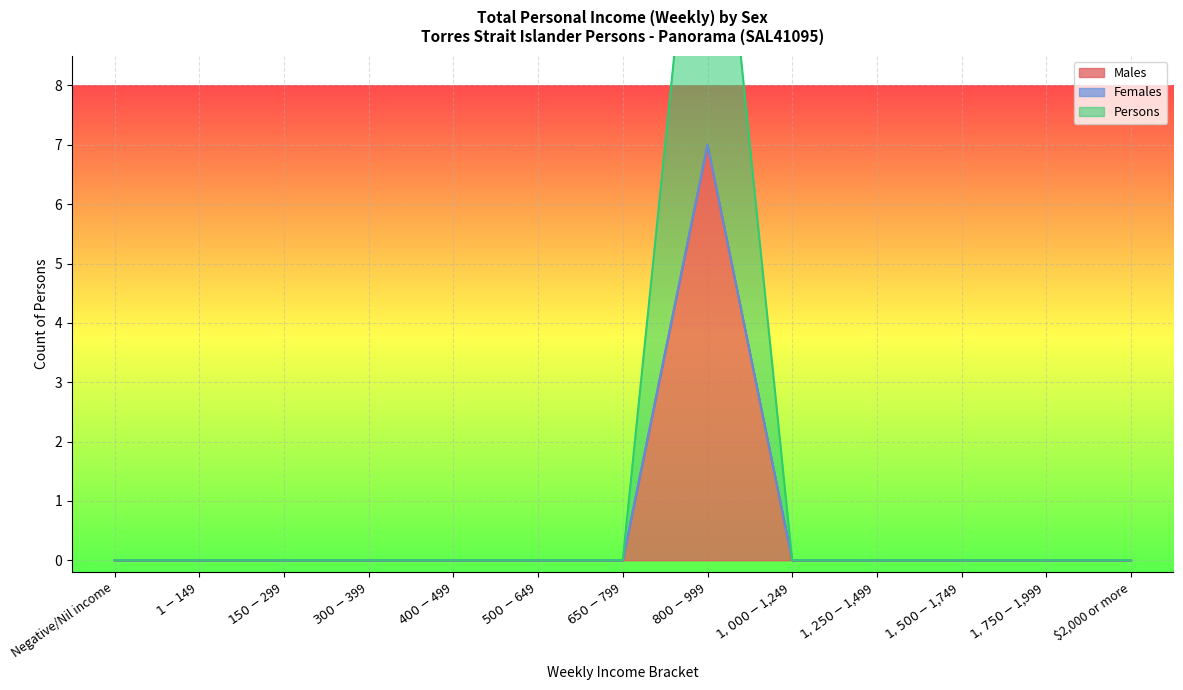

The Males series shows 0 at $500-$649. True or false?

True